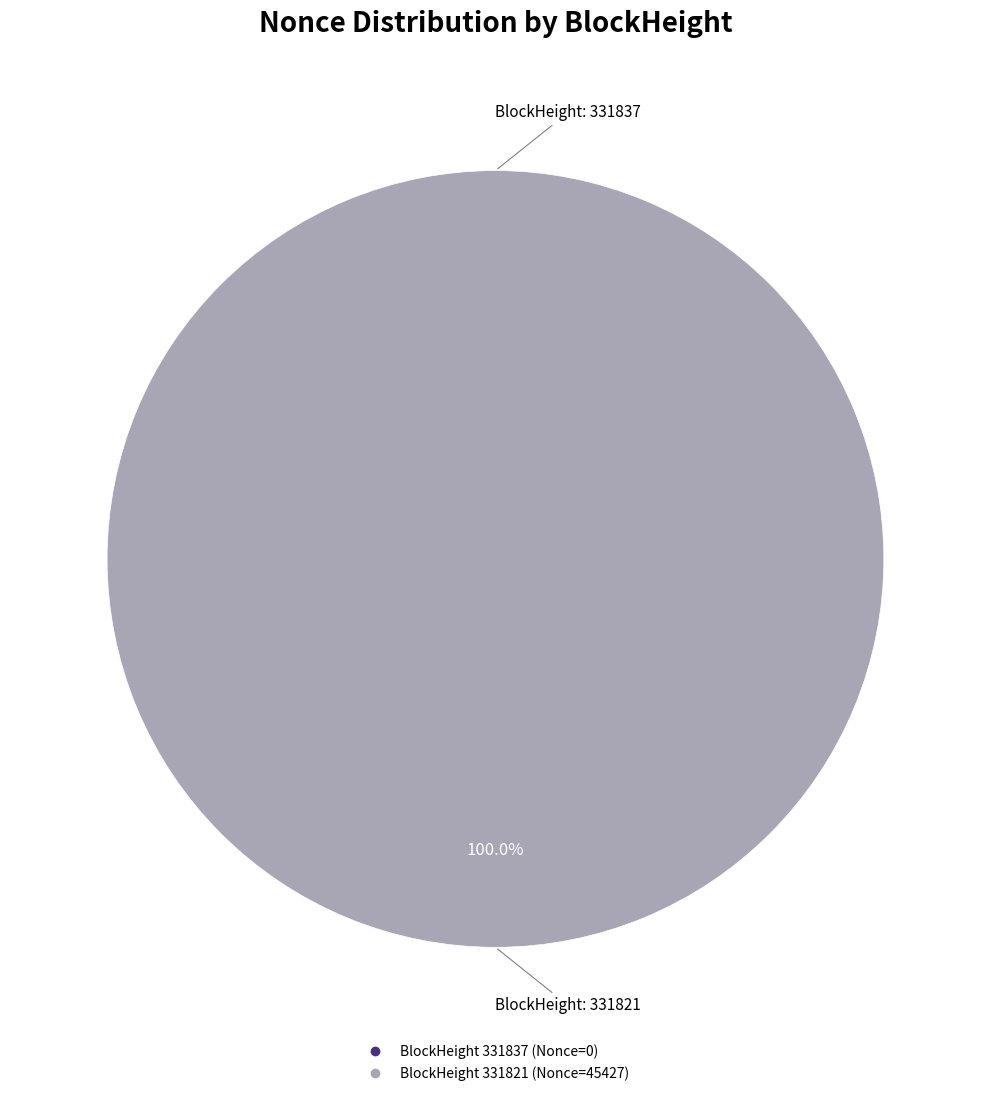

What is the total percentage of 331837 and 331821?

100.0%